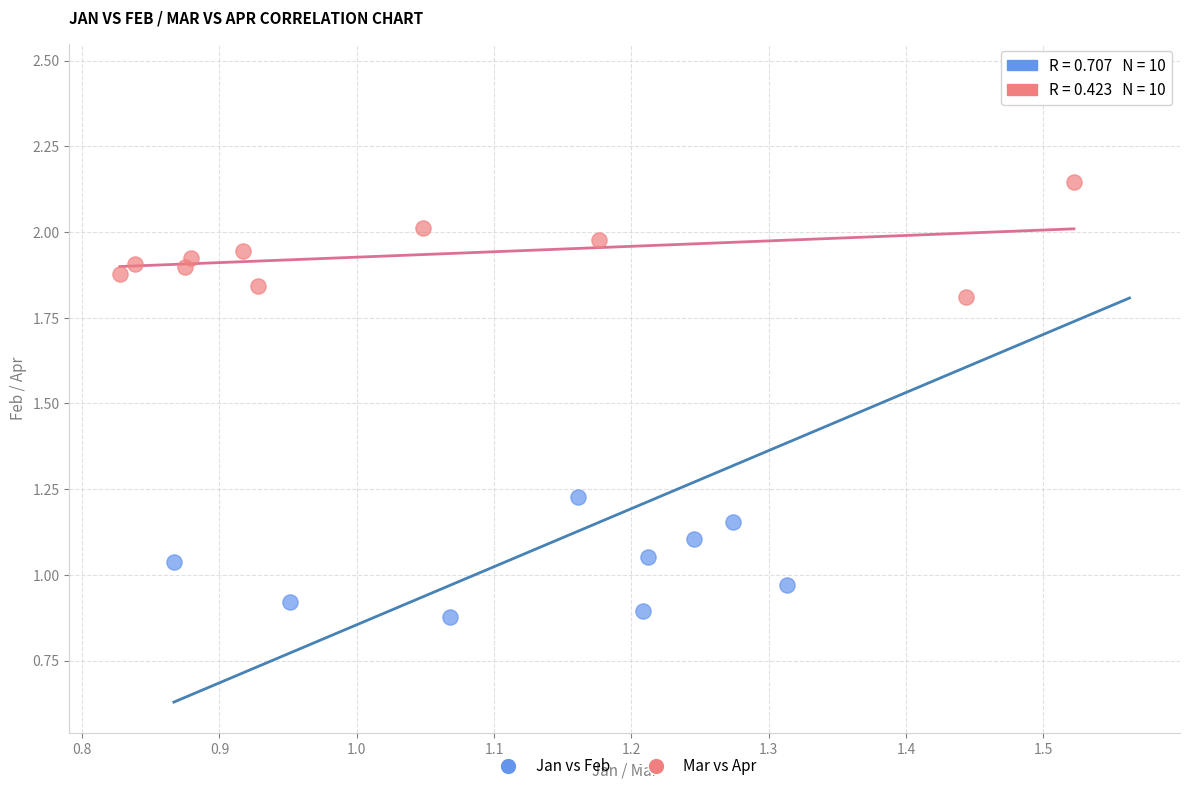

Which series has the largest Y range (max minus min)?

Jan vs Feb